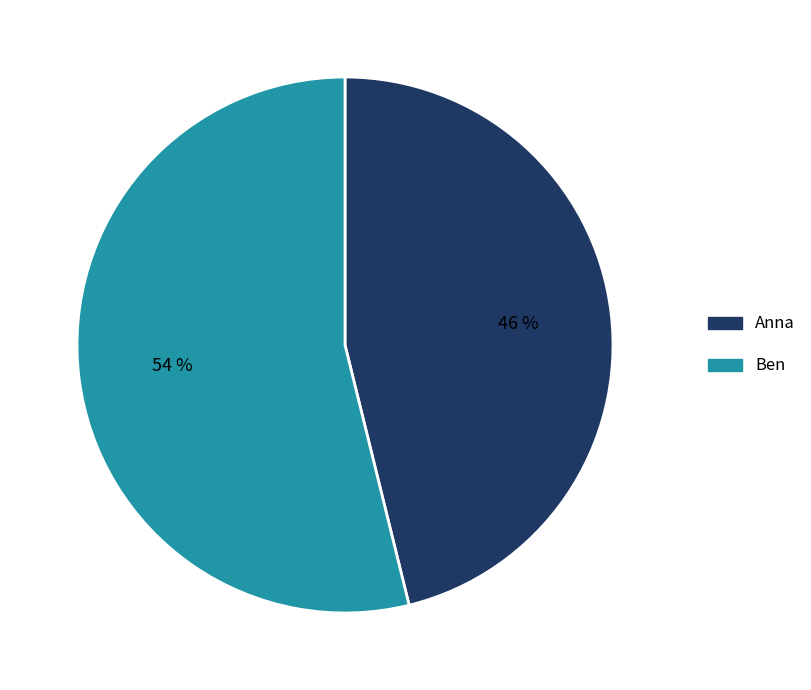

Approximately how many times larger is the value at Anna compared to Ben?

0.9